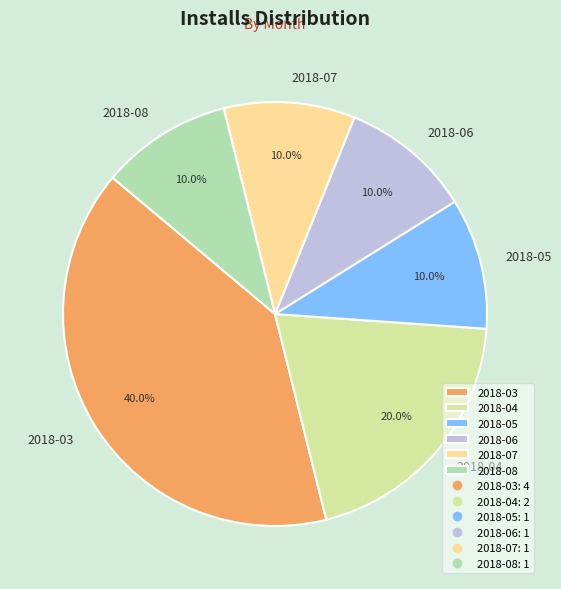

What is the largest slice in the pie chart?

2018-03